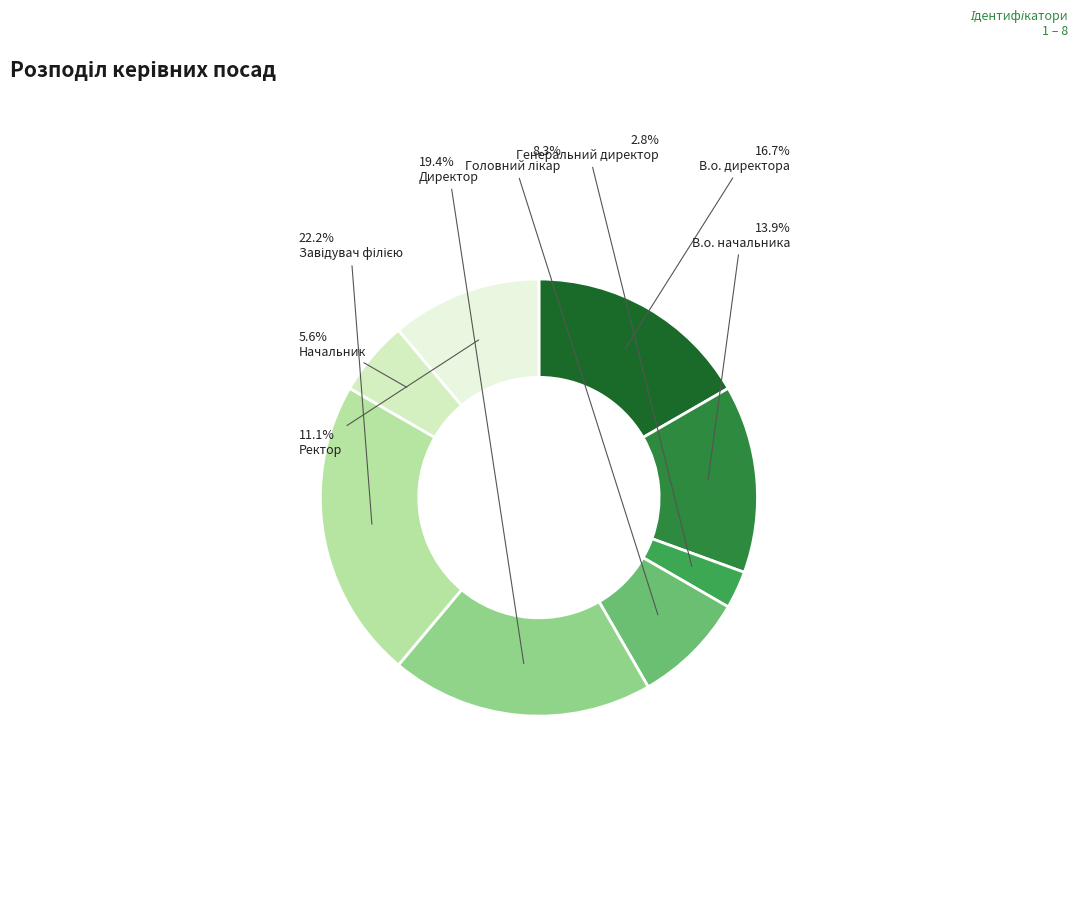

How many slices are in this pie chart?

8